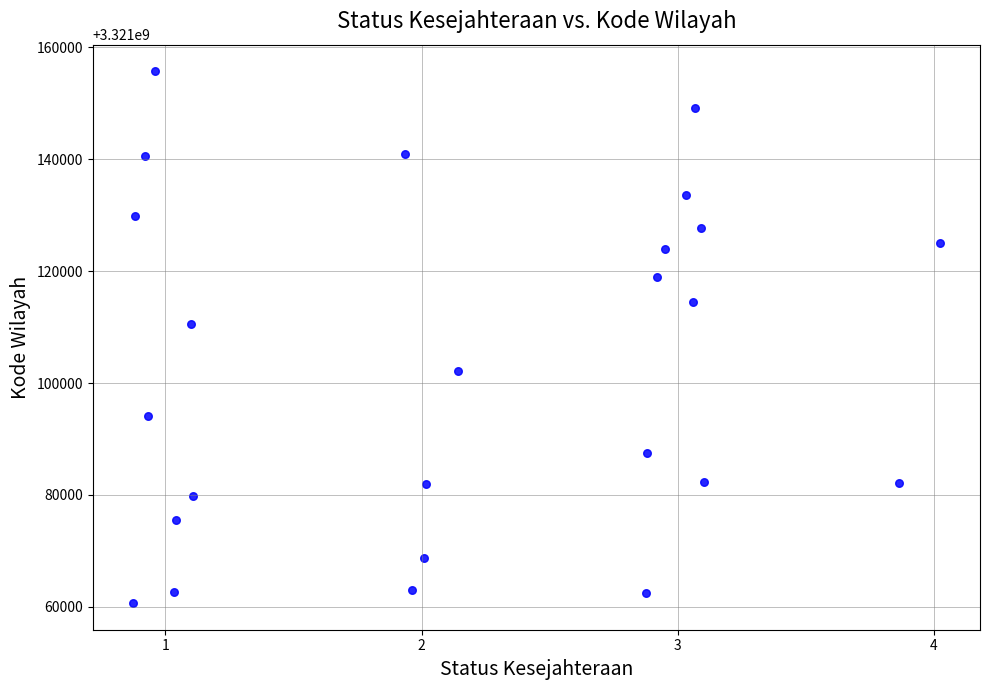

What is the range of Y values (max minus min)?

95071.4